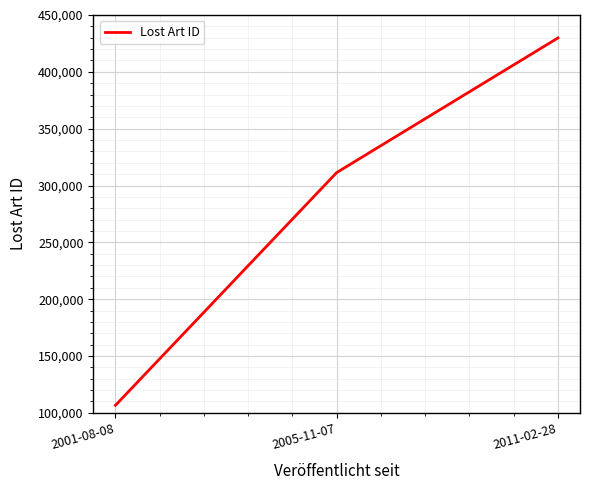

Read the value at 2005-11-07.

311377